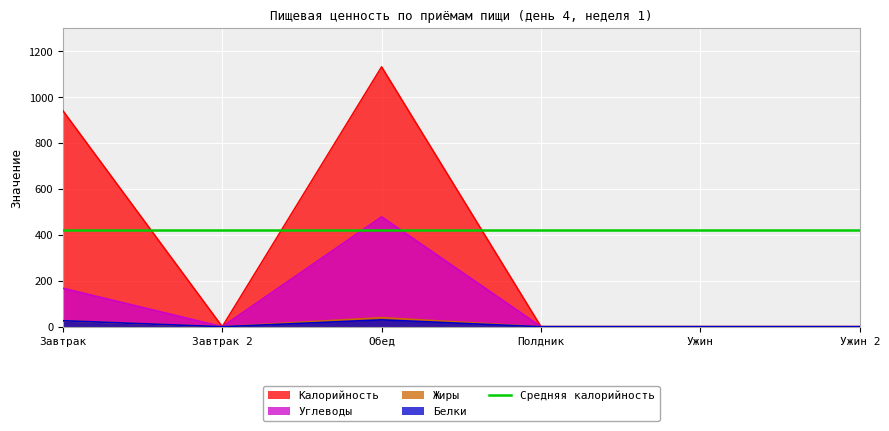

True or false: Калорийность has a value of 1485.9 at Завтрак.

False